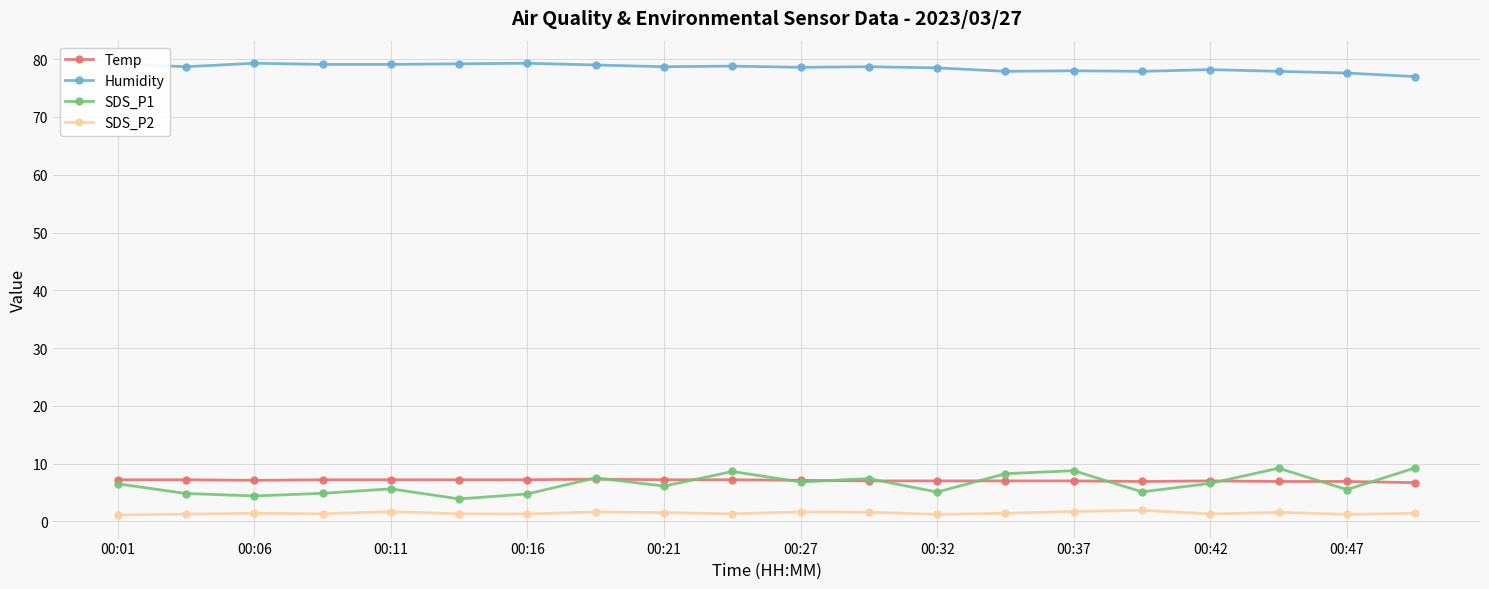

Which series has the widest spread of values?

SDS_P1